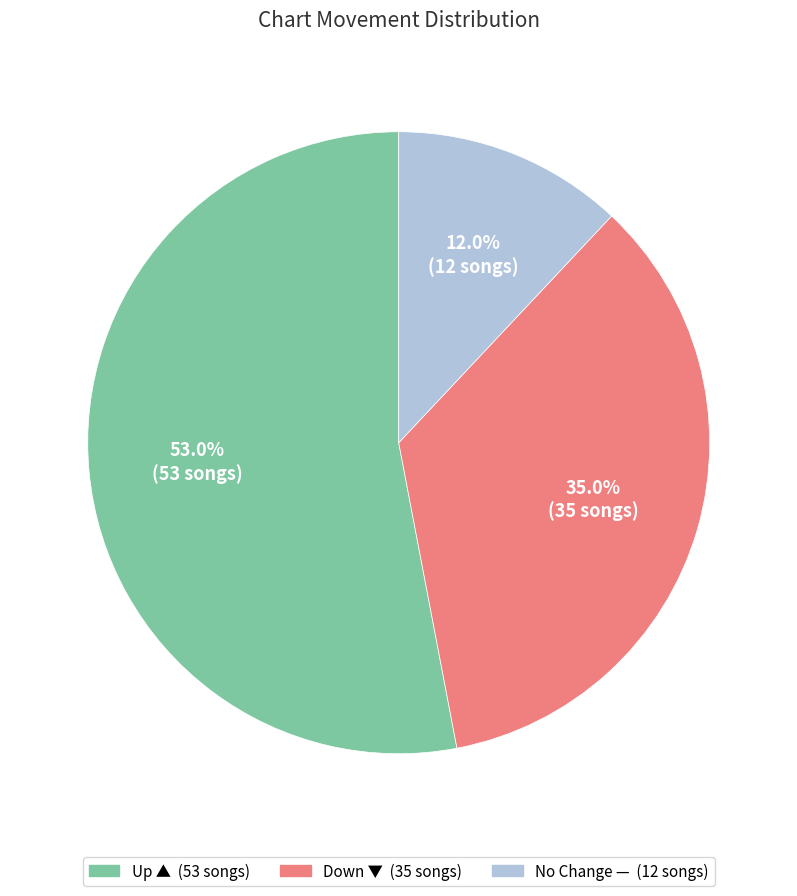

Is there any slice that represents more than half of the pie?

Yes